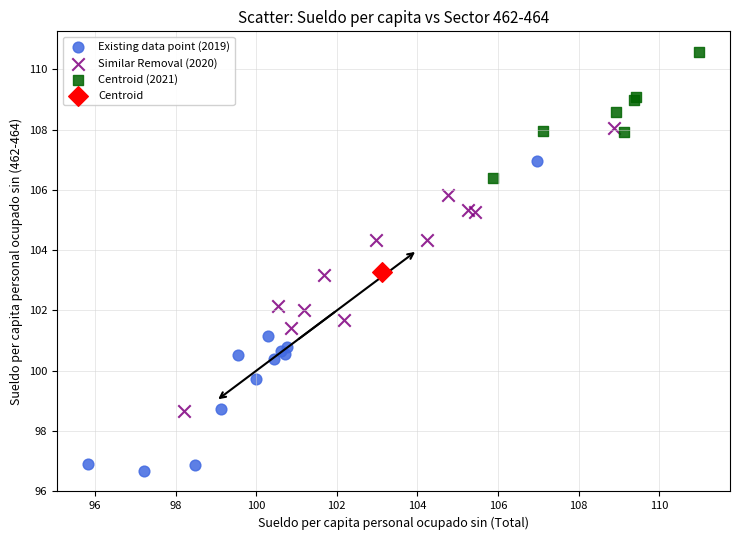

Which series reaches the maximum Y coordinate?

Centroid (2021)